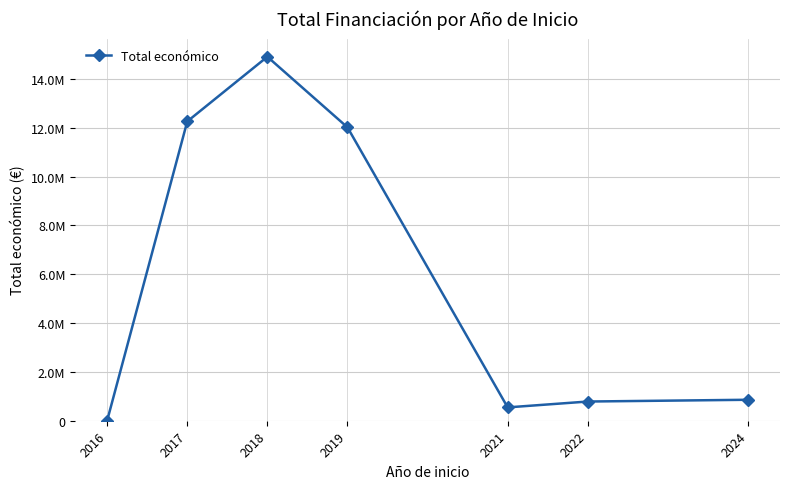

Is this an area chart (filled region under the line)?

No